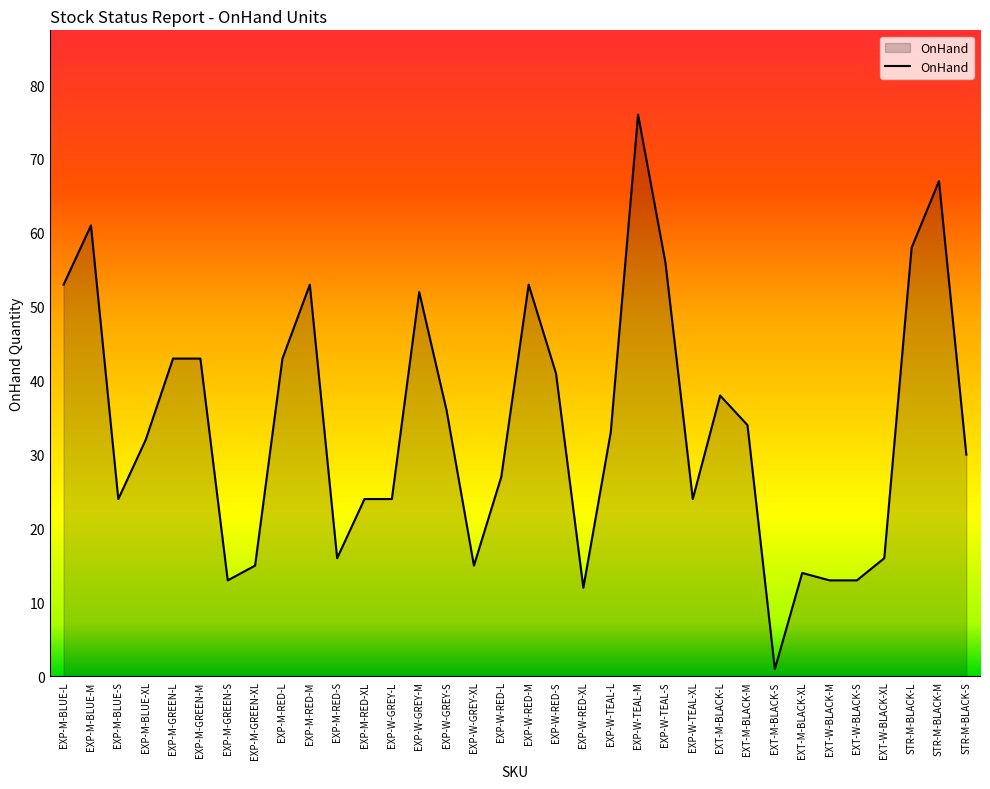

What position from the right is EXP-M-RED-L?

26